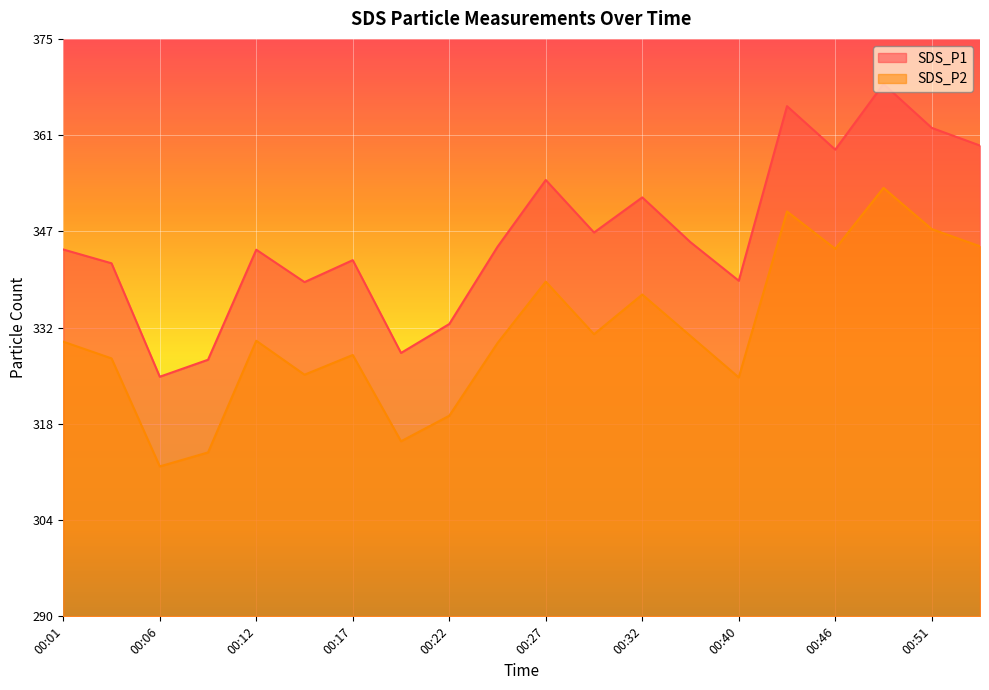

True or false: SDS_P1 and SDS_P2 cross at least once.

False